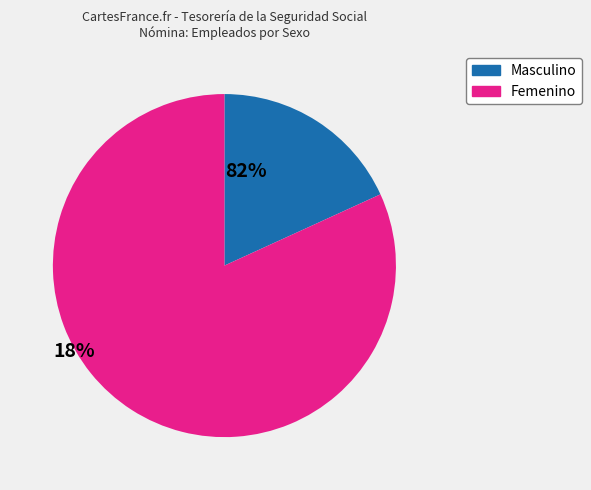

Combined, do Masculino and Femenino account for over 50%?

Yes